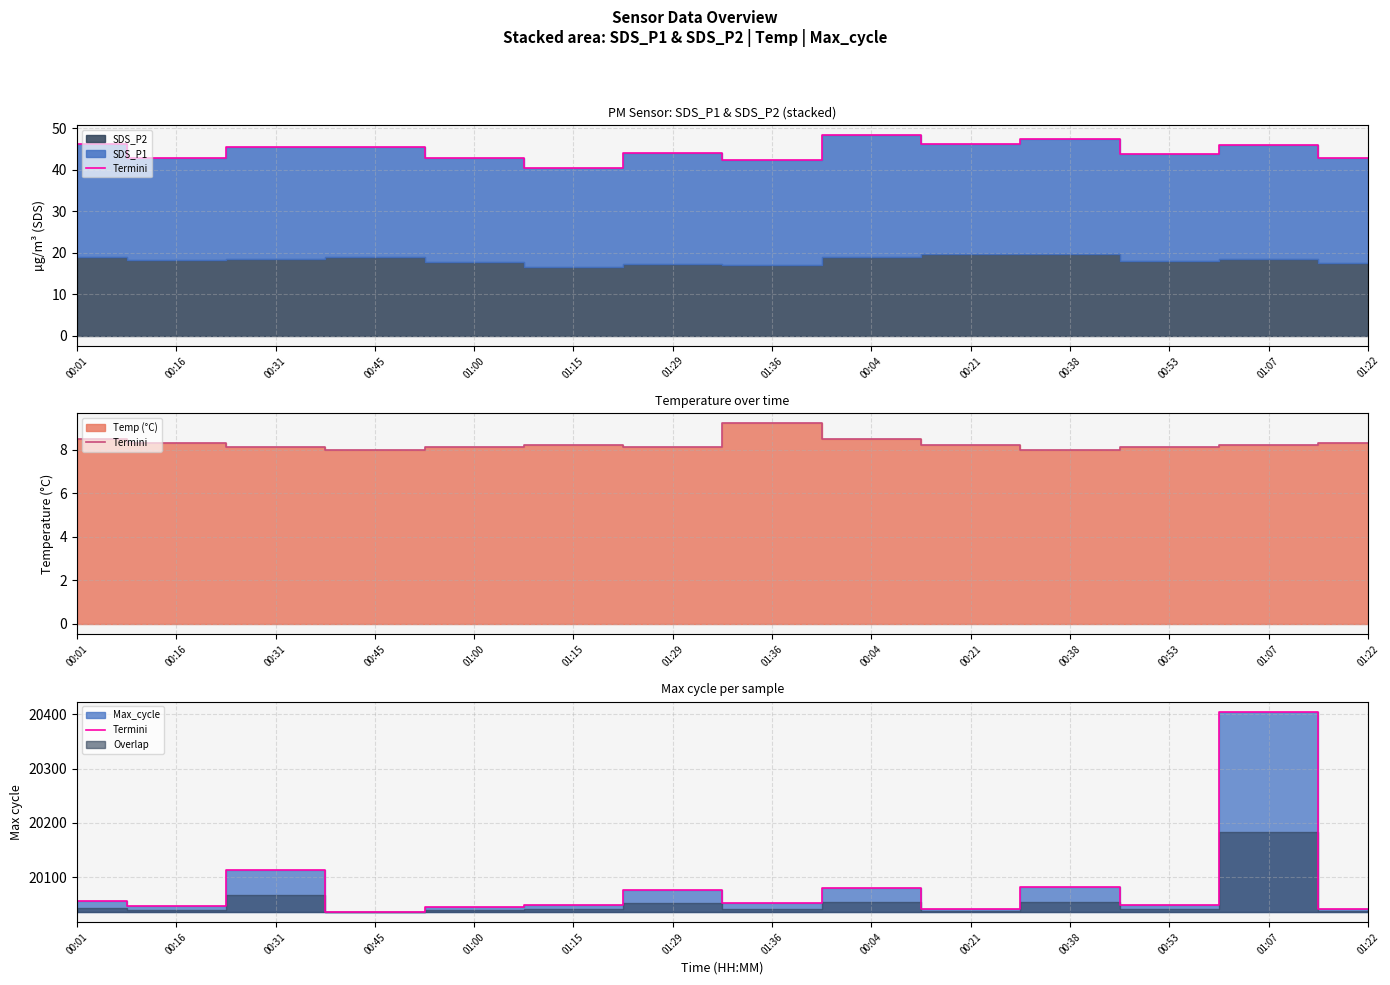

What is the average value?

20084